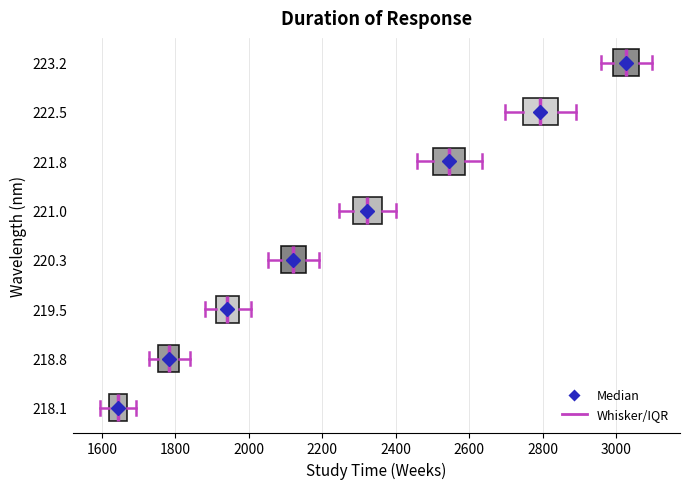

Where is the right edge of the box at y = 221.8 on the x-axis? The values are not printed on the chart, so give them approximately, as read against the axis.

2580